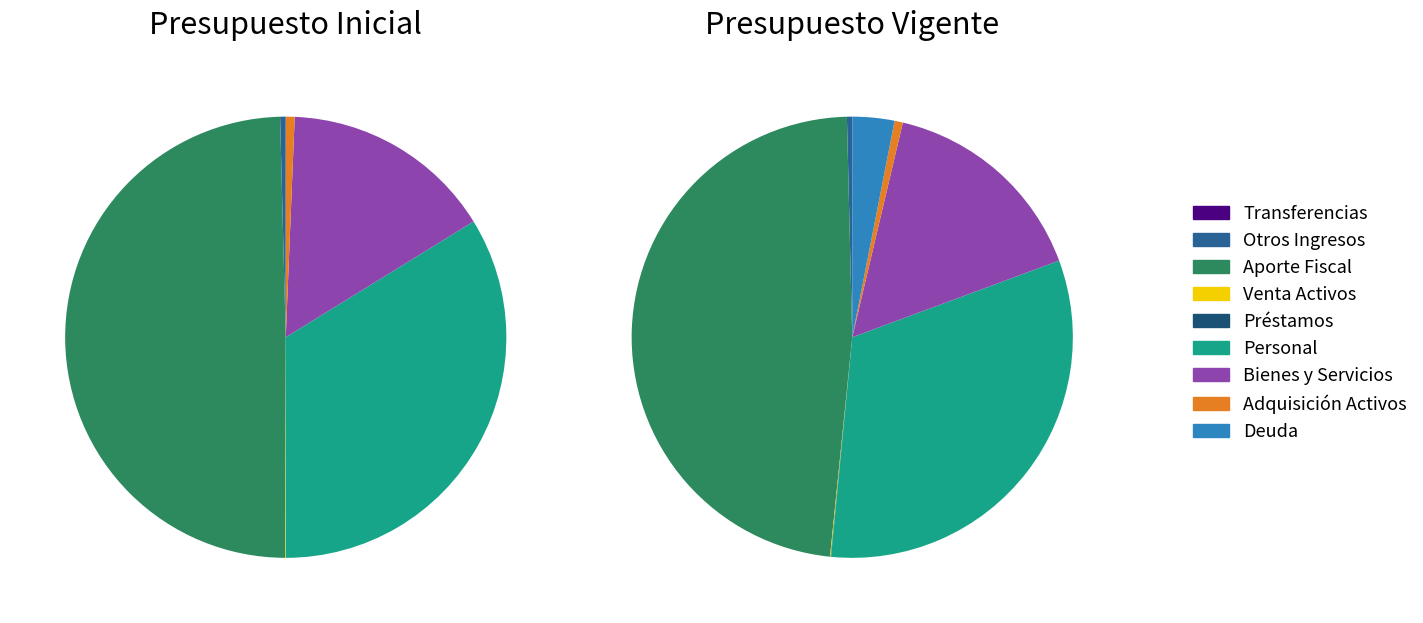

To the nearest percent, what is the average slice percentage?

11%